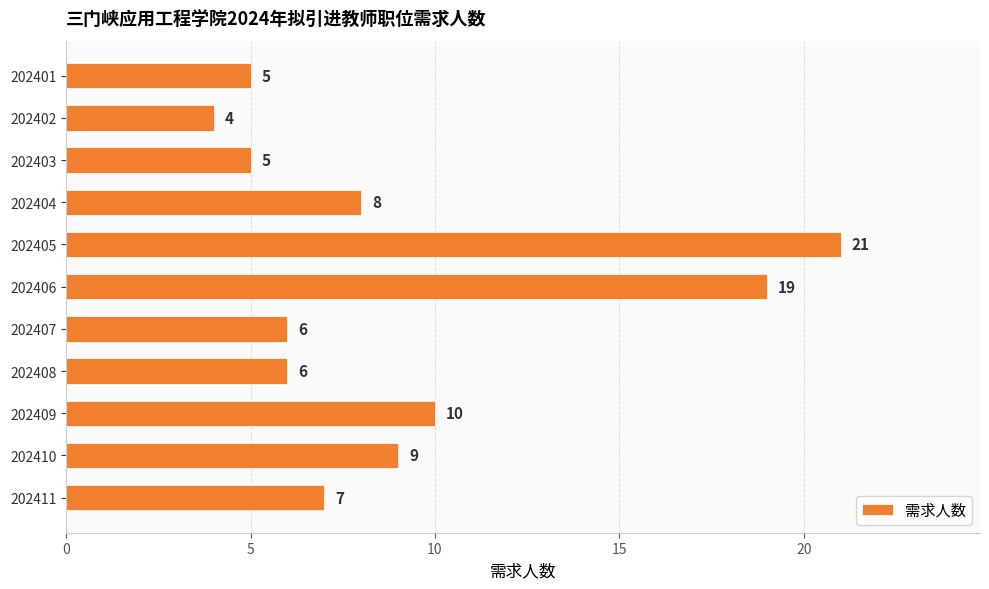

How many bars are there in total?

11